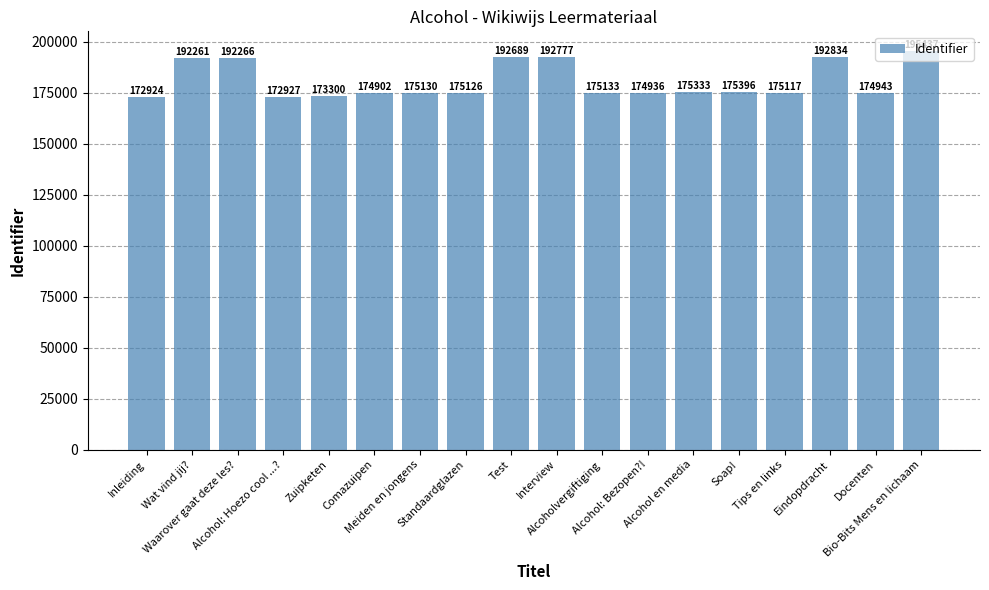

What position from the left is Standaardglazen?

8